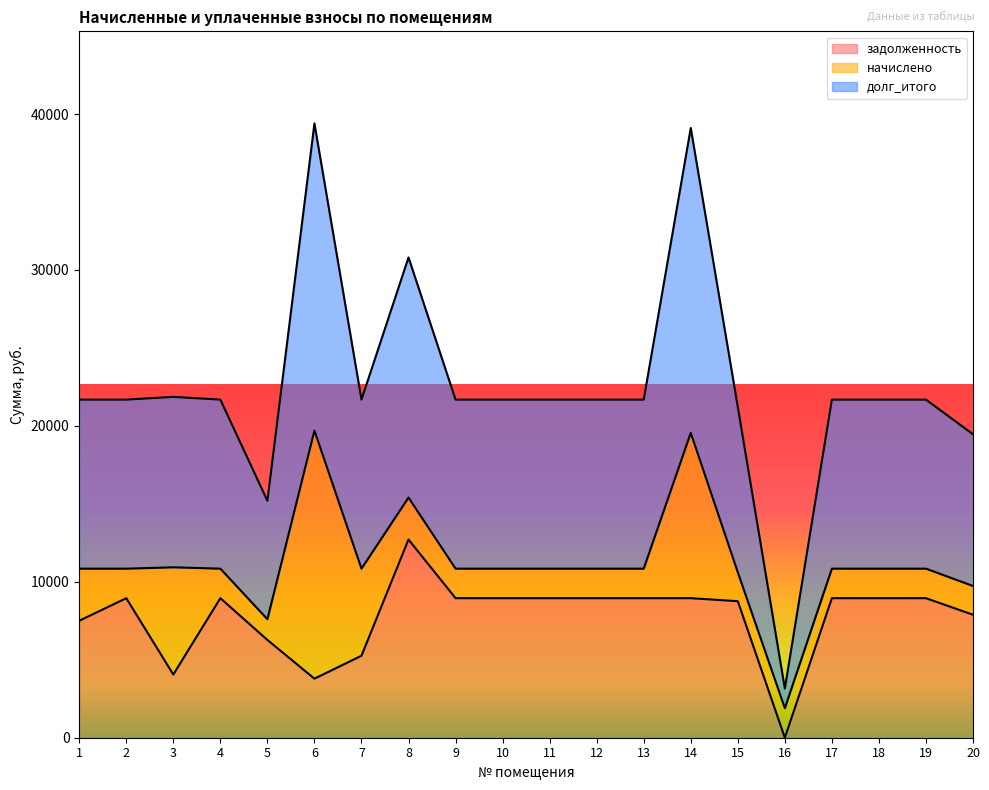

Is it true that задолженность equals 2747.2 at 20?

False